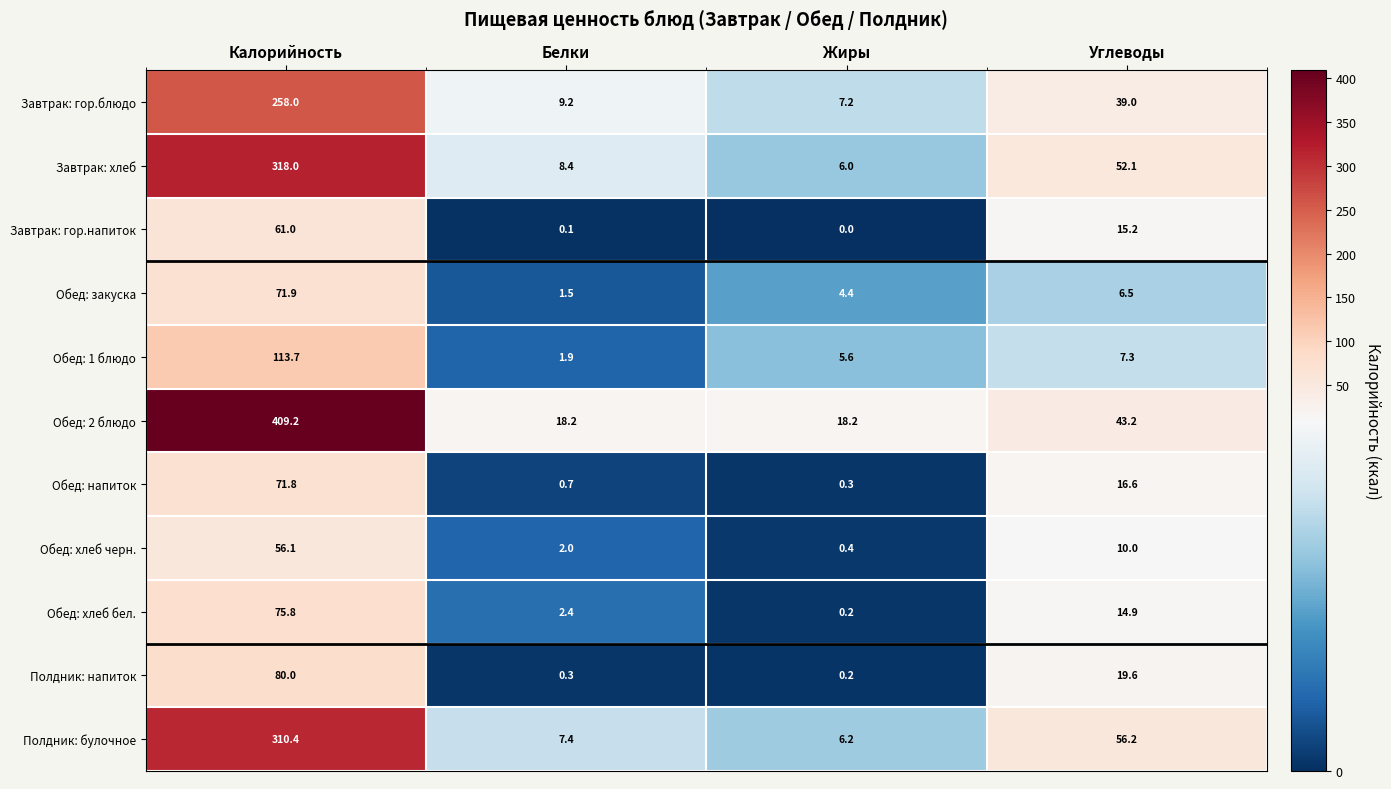

Which label corresponds to the largest value in the chart?

Калорийность